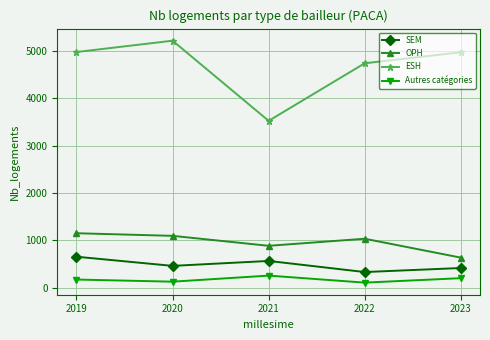

What is the sum of the Autres catégories values at 2020 and 2022?

242